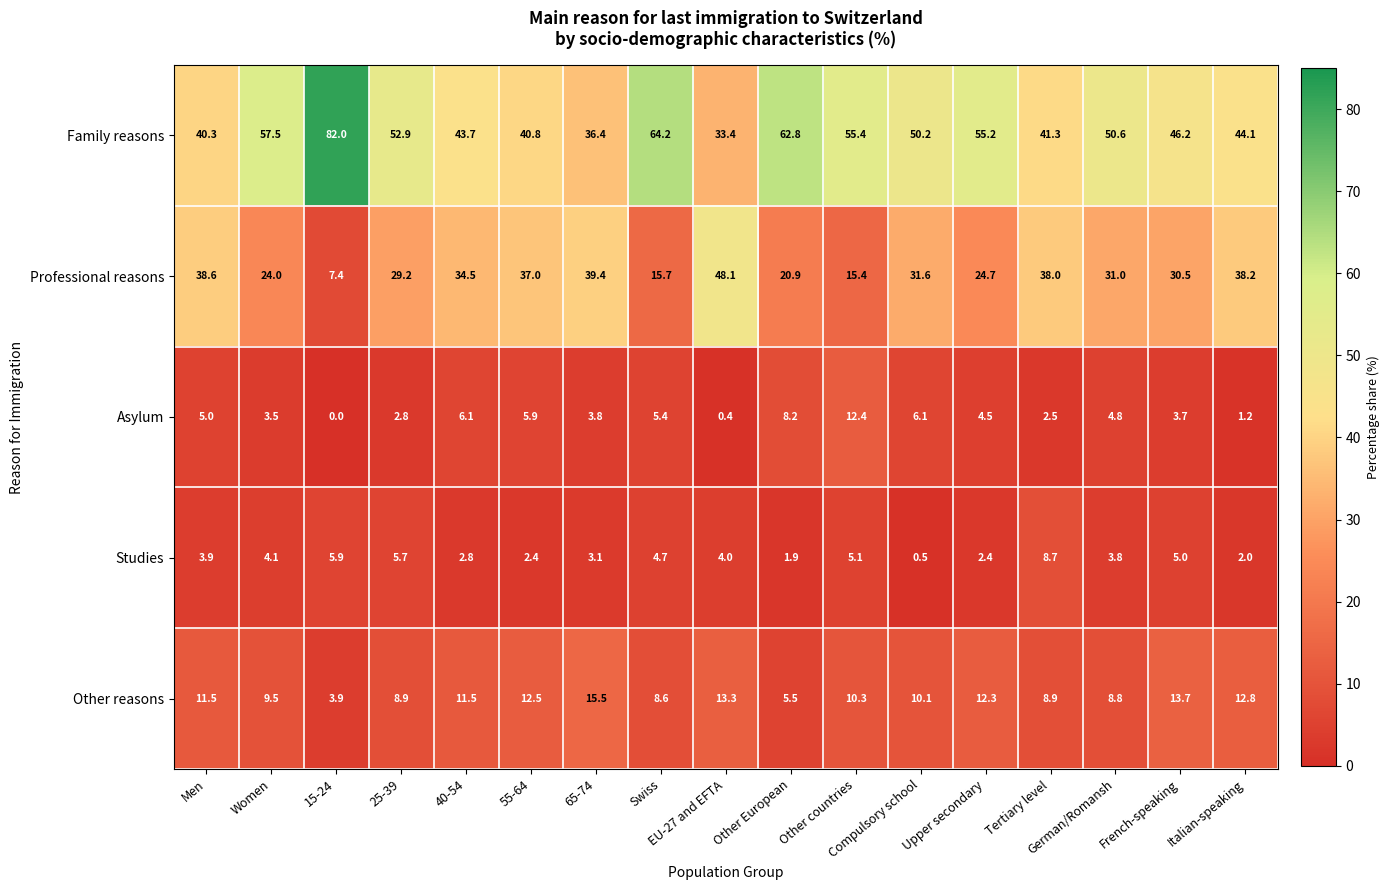

Rank the series by their maximum value, from highest to lowest.

Family reasons, Professional reasons, Other reasons, Asylum, Studies